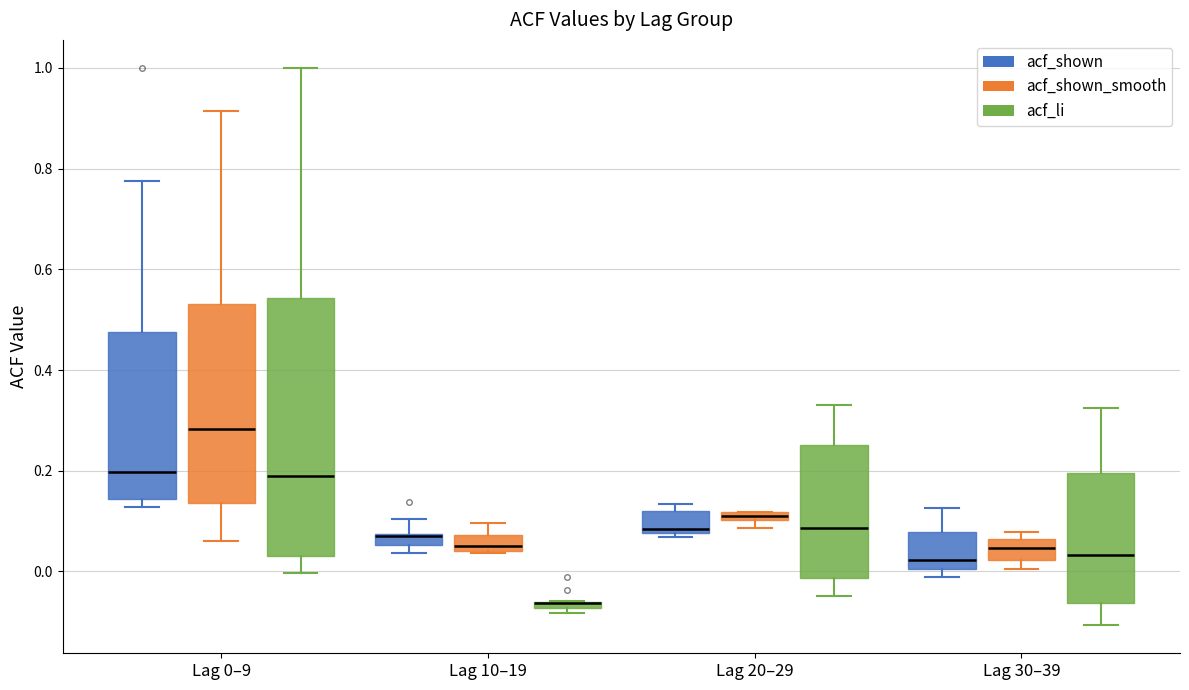

Which box is the tallest, from its lower edge to its upper edge?

Lag 0–9 (acf_li)